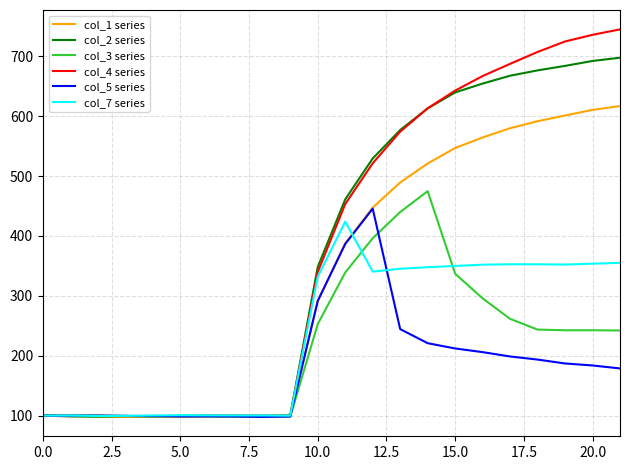

What is the lowest value of the col_5 series series?

97.9